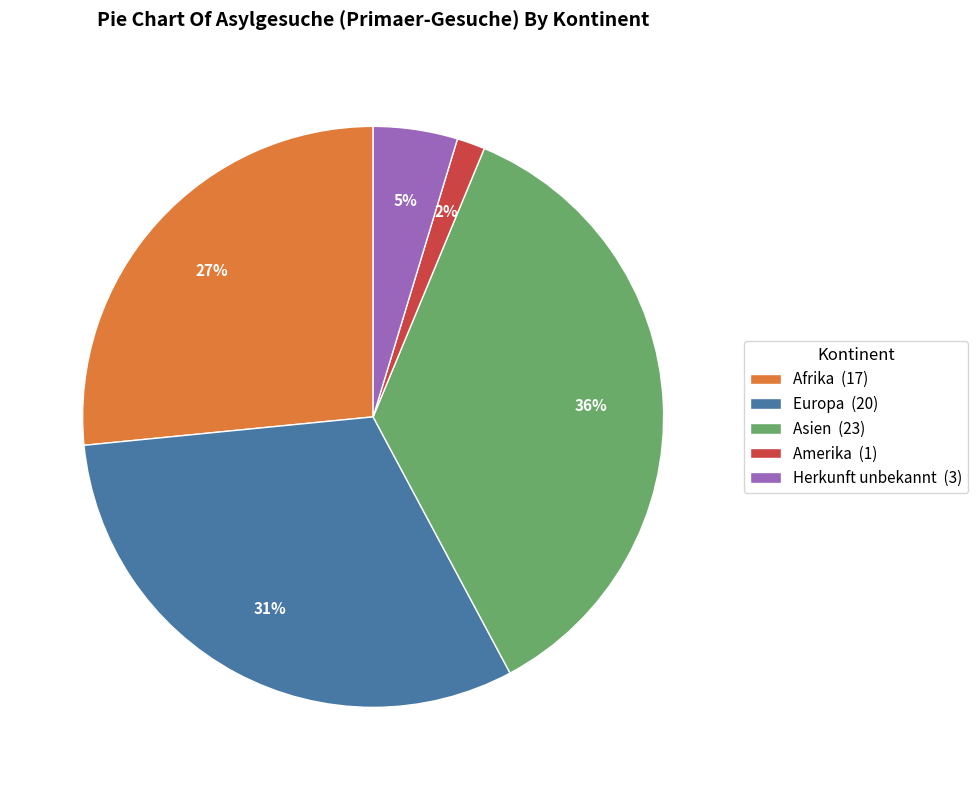

Do Afrika and Herkunft unbekannt together represent more than half of the pie?

No